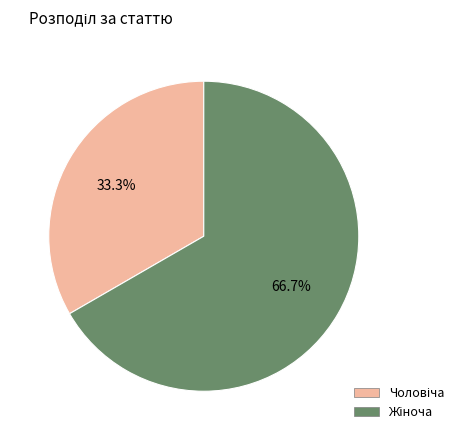

Count the number of slices in the pie.

2